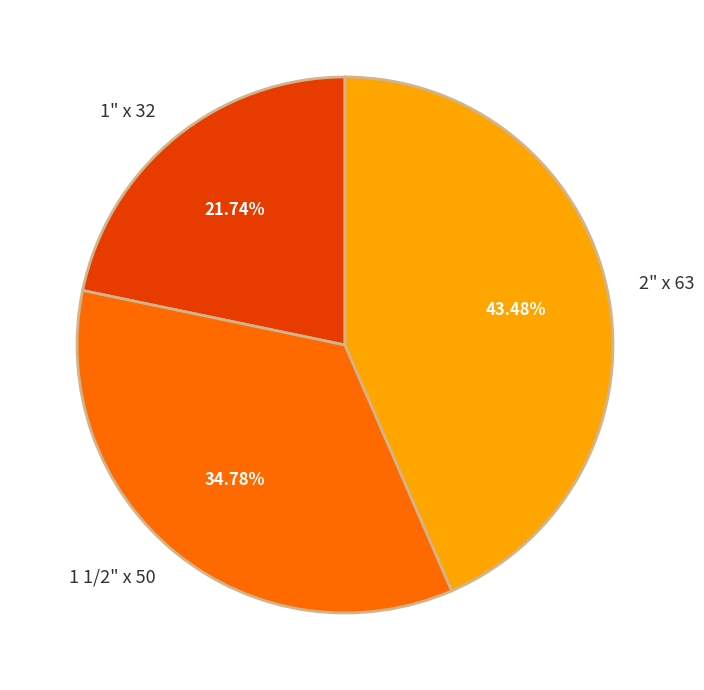

How many slices are in this pie chart?

3